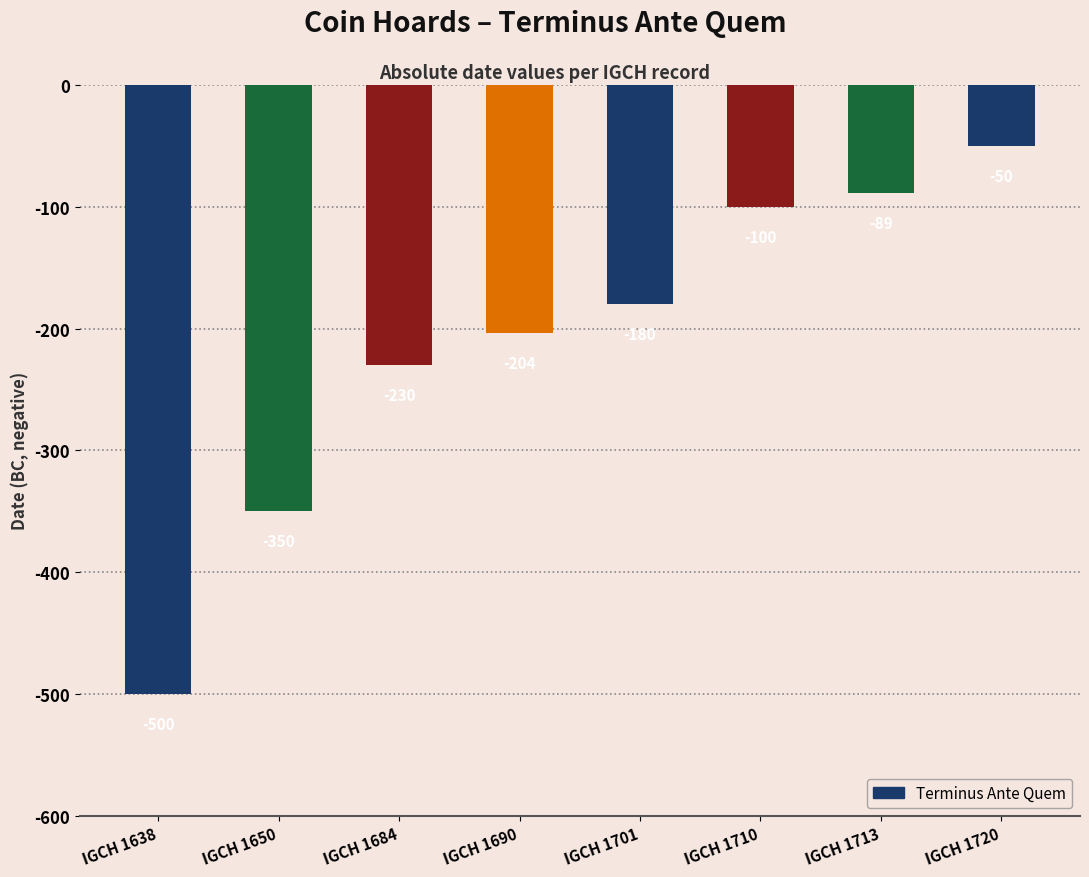

List the labels in order of value, smallest first.

IGCH 1638, IGCH 1650, IGCH 1684, IGCH 1690, IGCH 1701, IGCH 1710, IGCH 1713, IGCH 1720